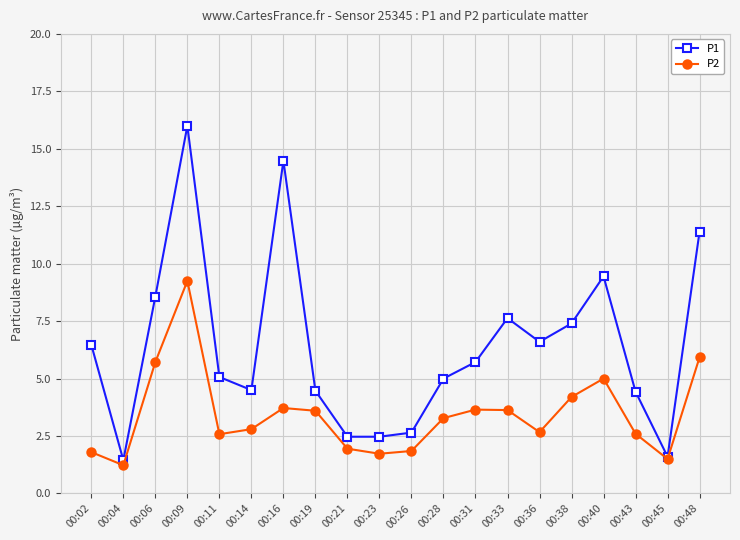

At which category does P2 reach its first local valley?

00:04